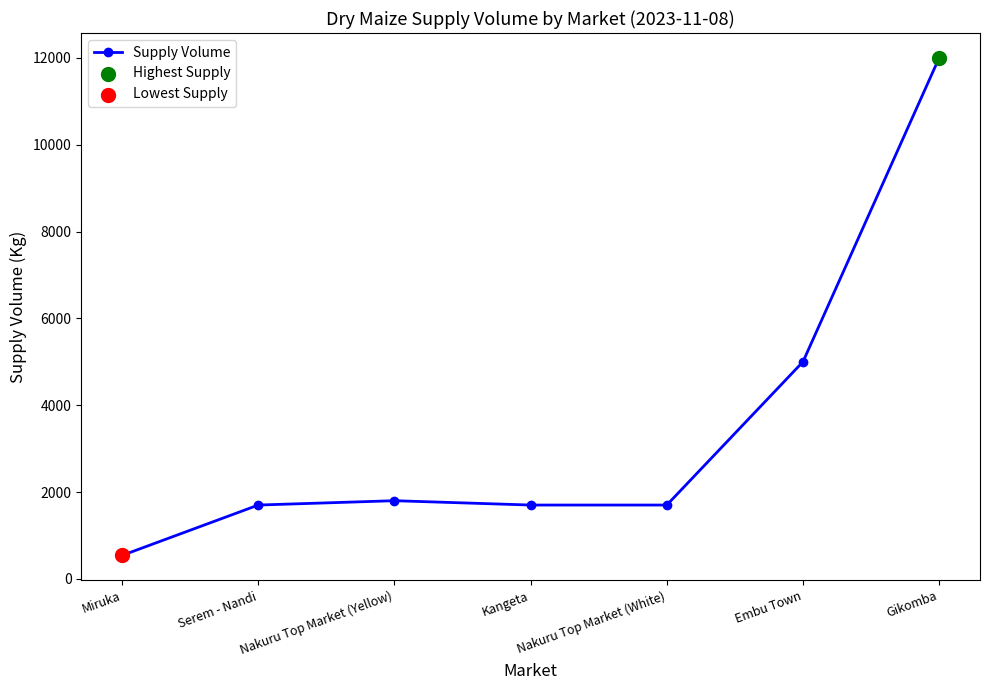

What is the change in value from Nakuru Top Market (White) to Gikomba?

+10300